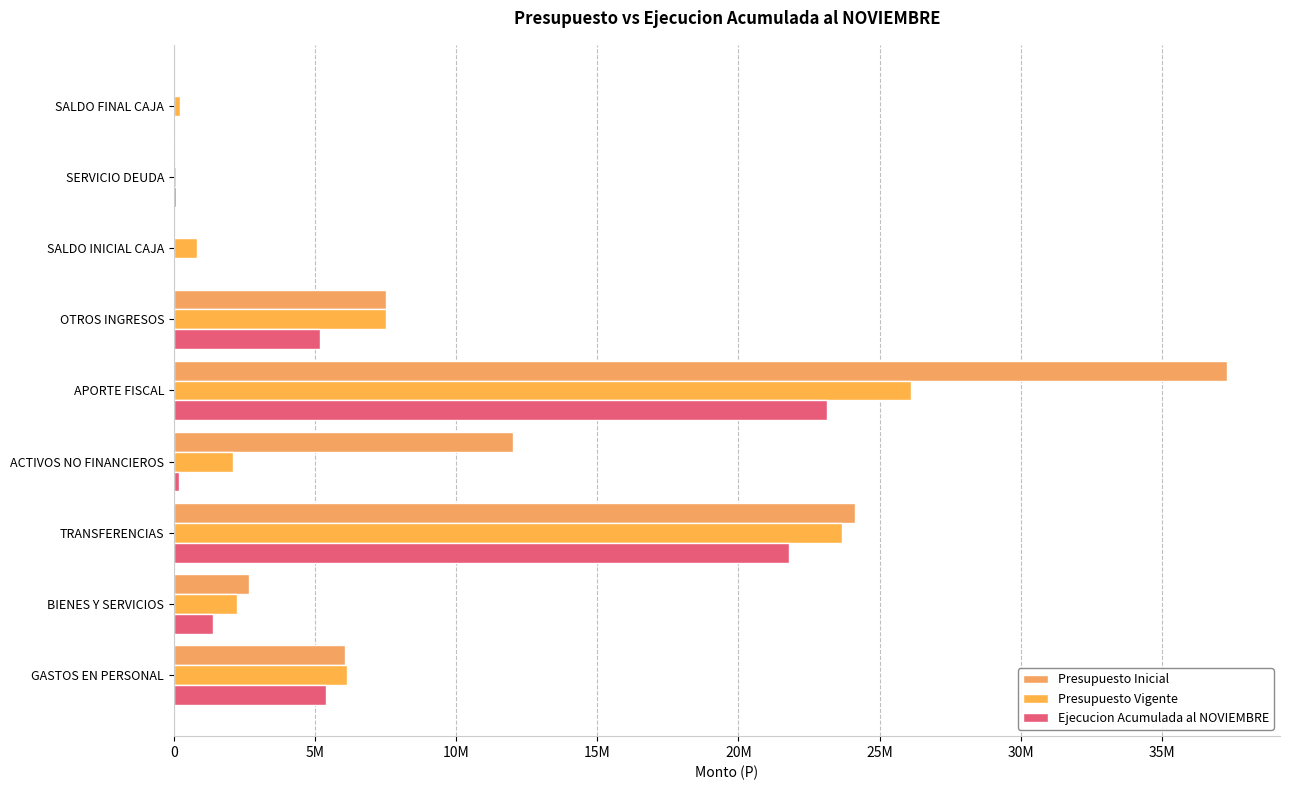

Which category has the highest value in the Presupuesto Vigente series?

APORTE FISCAL